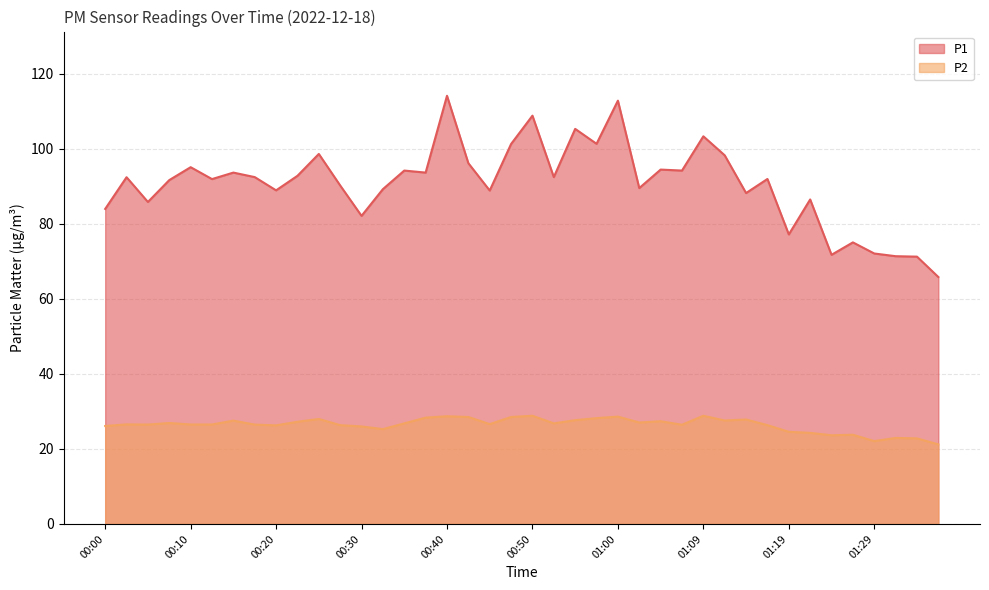

At how many categories does at least one series exceed 32?

40